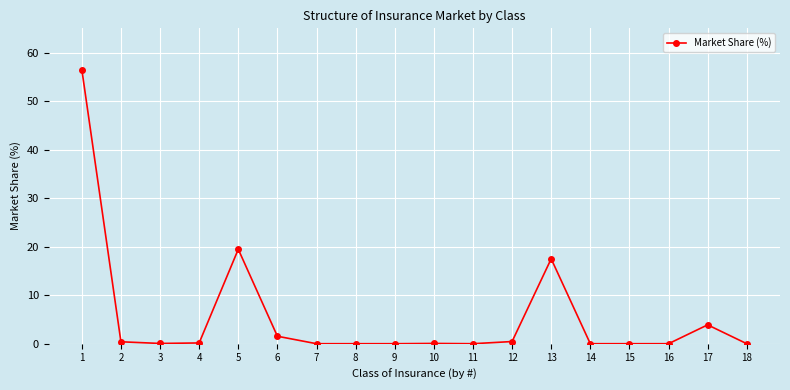

What is the maximum value shown in the chart?

56.5